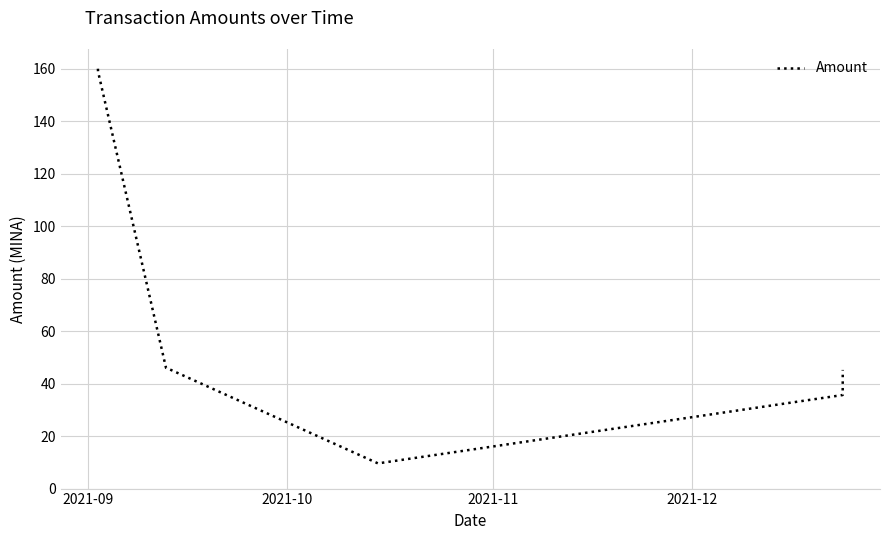

What is the difference between the maximum and minimum values?

150.4